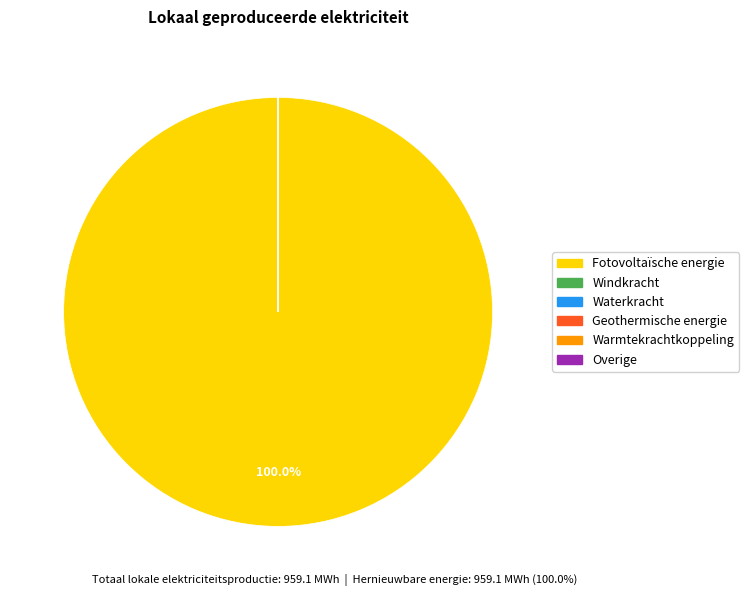

What is the largest slice in the pie chart?

Fotovoltaïsche energie